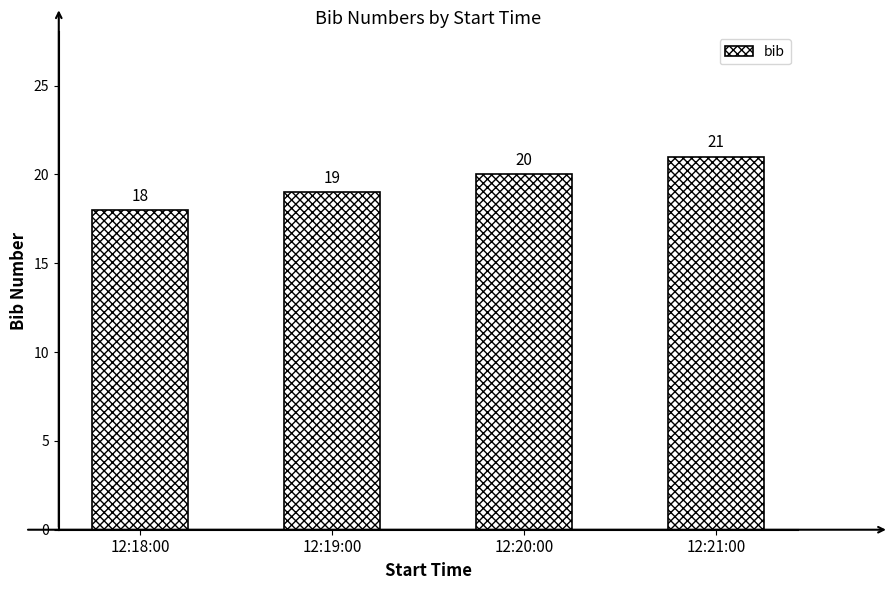

What position from the right is 12:19:00?

3